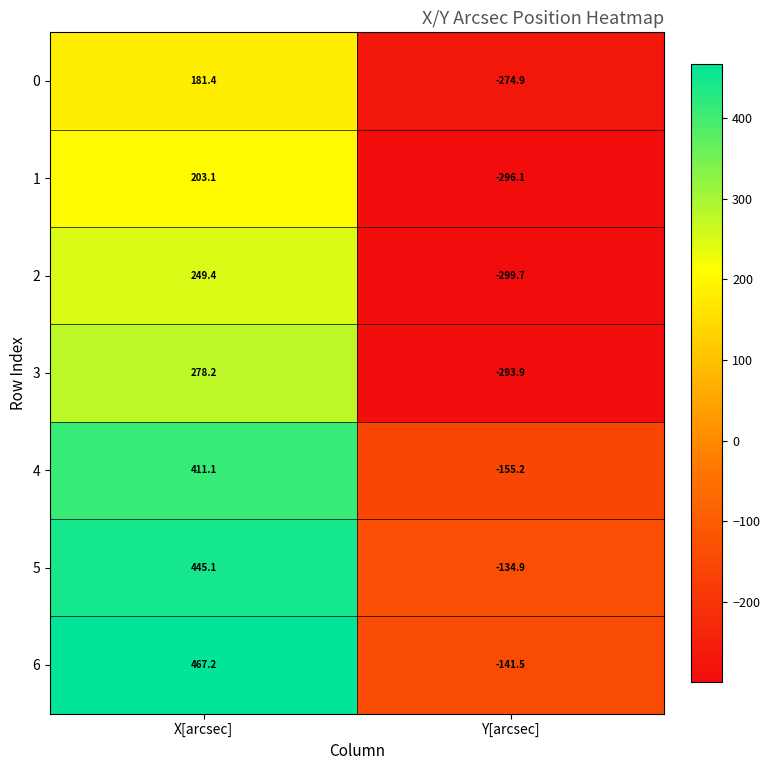

The 2 series shows -299.7 at Y[arcsec]. True or false?

True